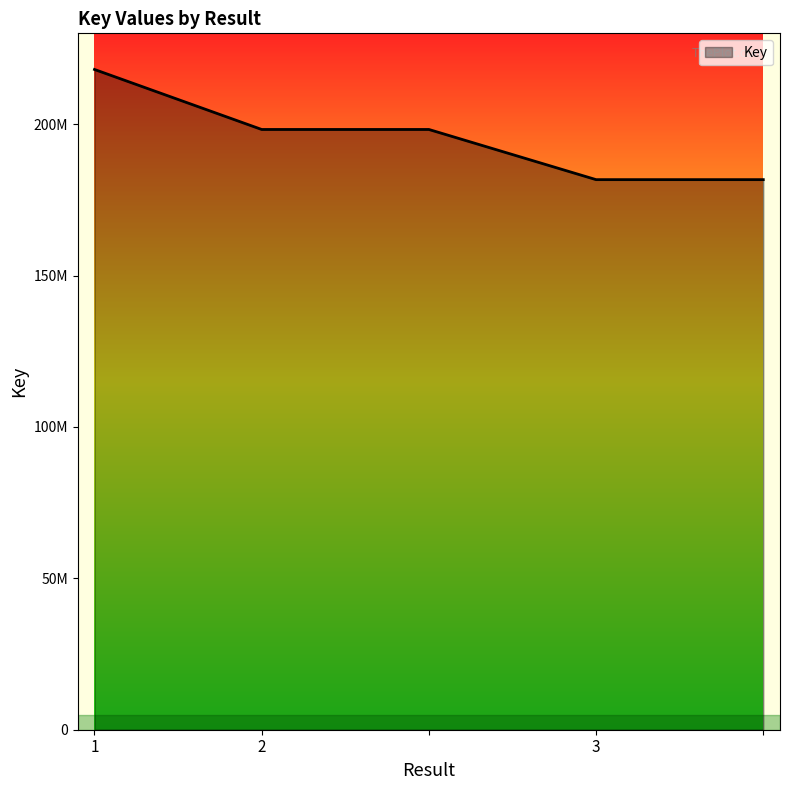

What is the maximum value shown in the chart?

218063574